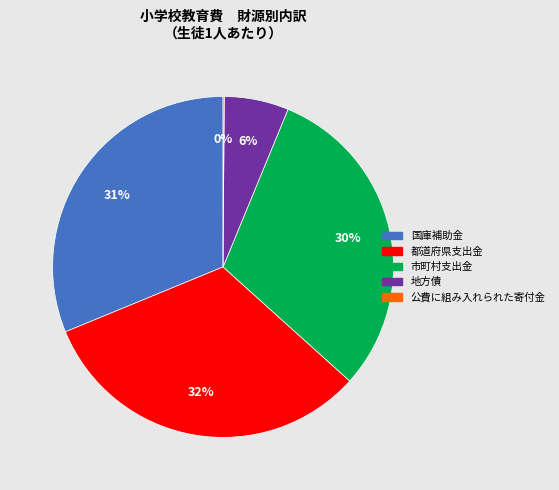

Do 市町村支出金 and 都道府県支出金 together represent more than half of the pie?

Yes